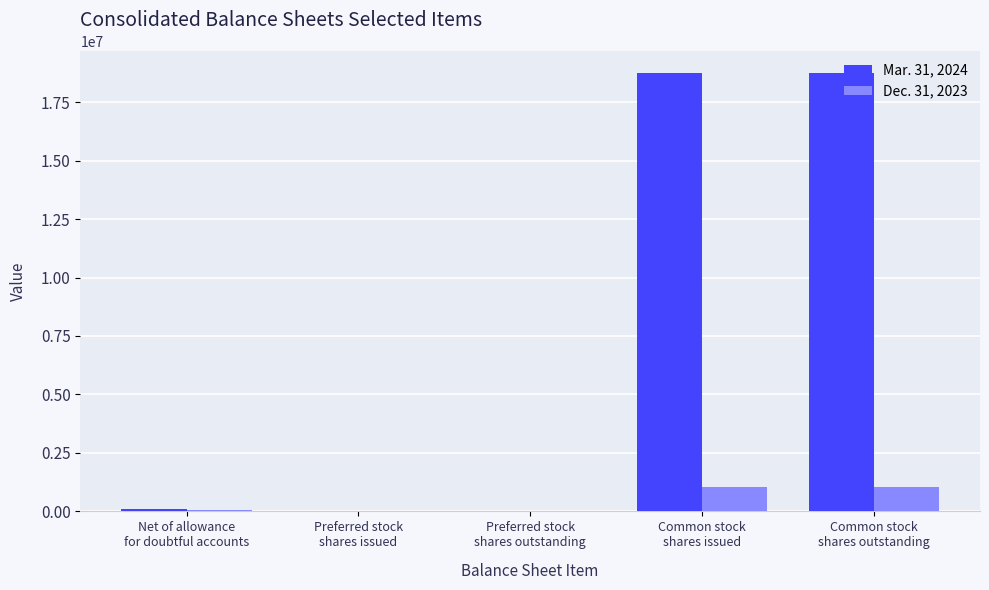

What are all the series names shown in the legend?

Mar. 31, 2024, Dec. 31, 2023